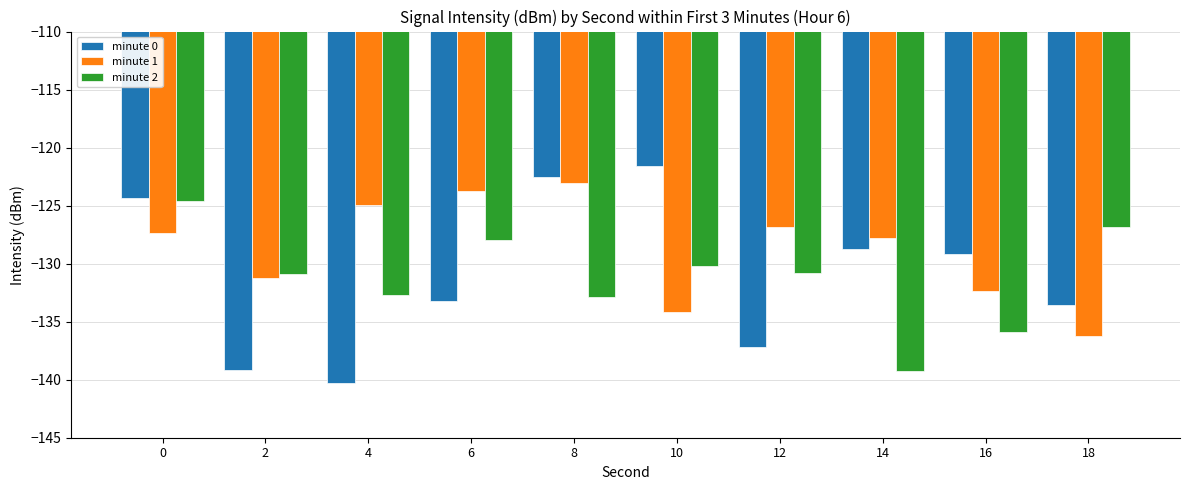

What is the minimum value shown in the chart?

-140.3